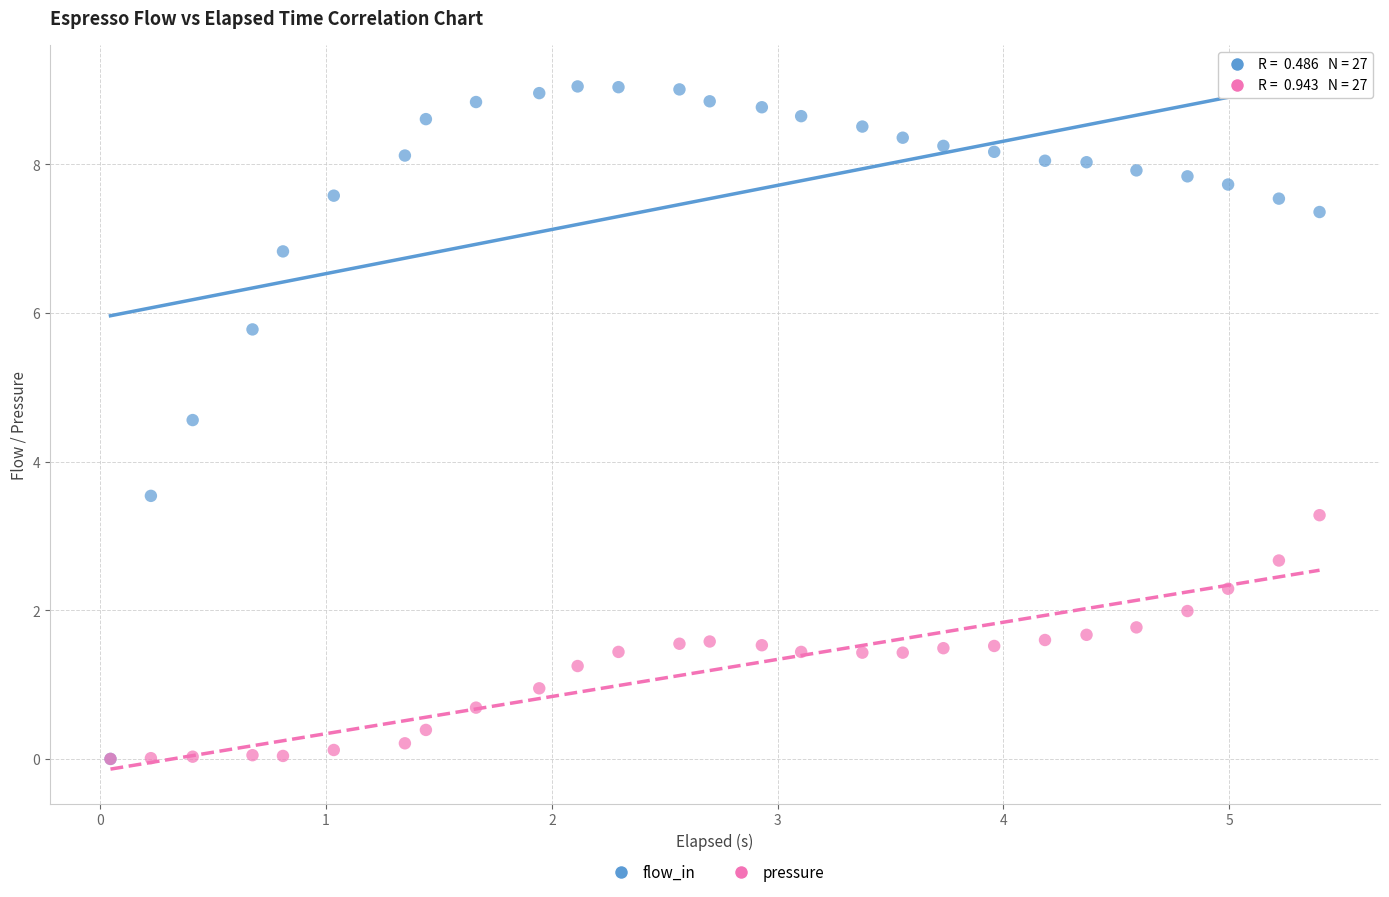

Which series has the largest Y range (max minus min)?

flow_in